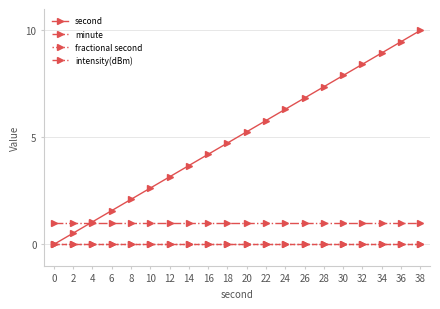

Where is second nearest to the value 5?

20